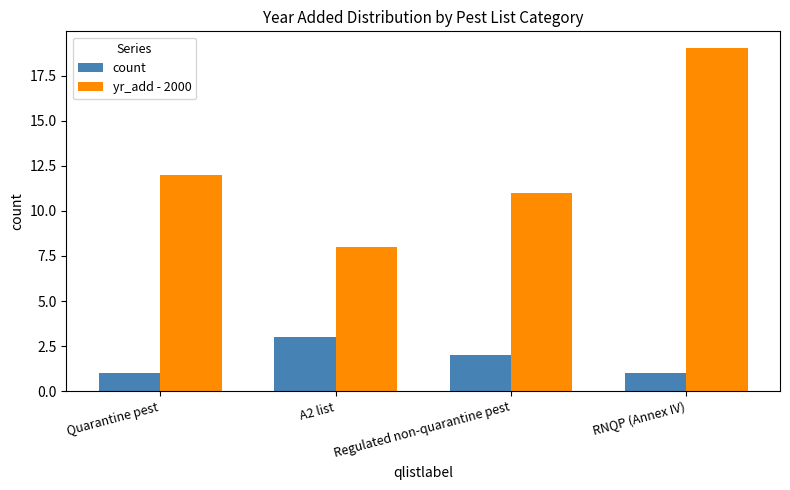

What is the value of the yr_add - 2000 bar at the 1st from the left?

12